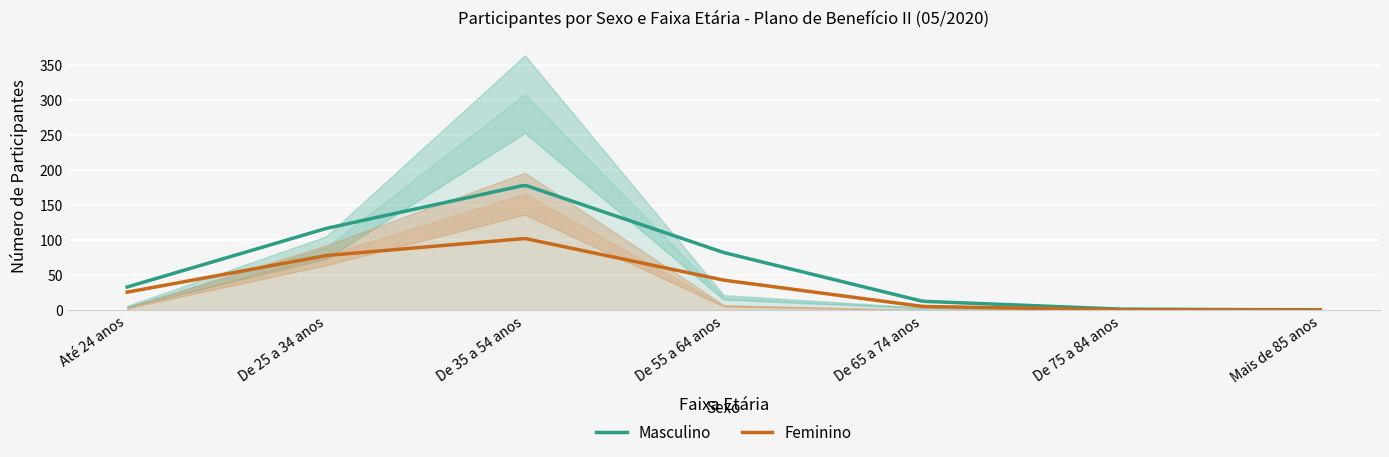

Which series changed the most between De 55 a 64 anos and De 75 a 84 anos?

Masculino